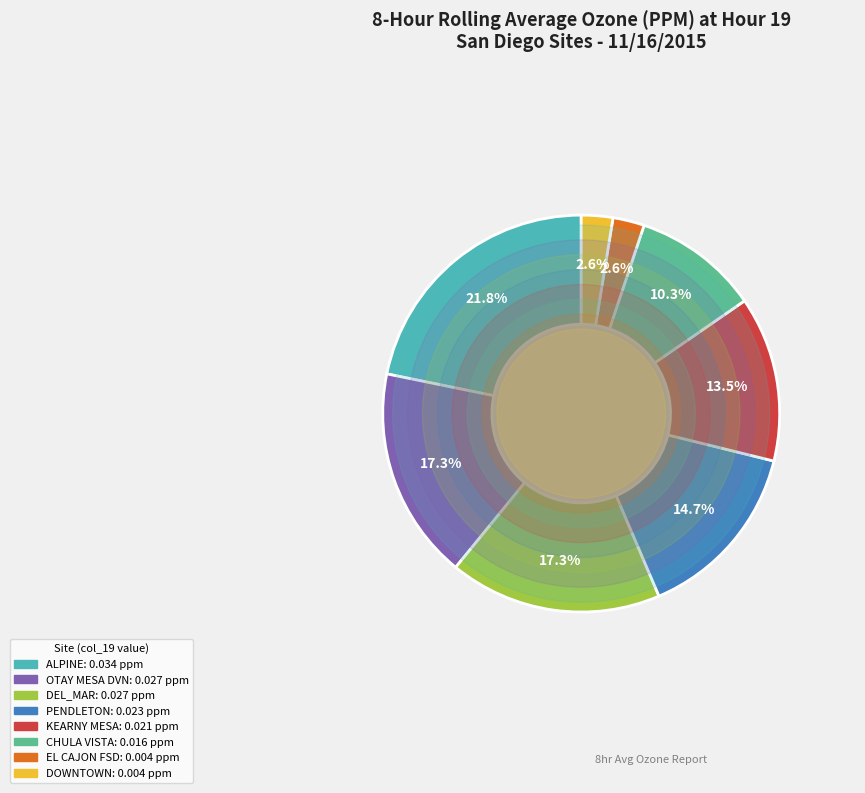

Does any single category account for the majority?

No